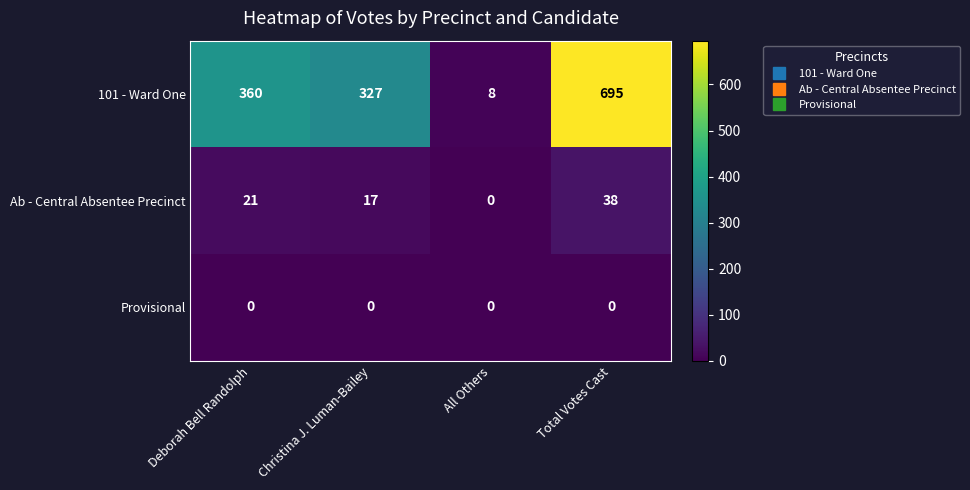

What is the spread (max minus min) of values at All Others?

8